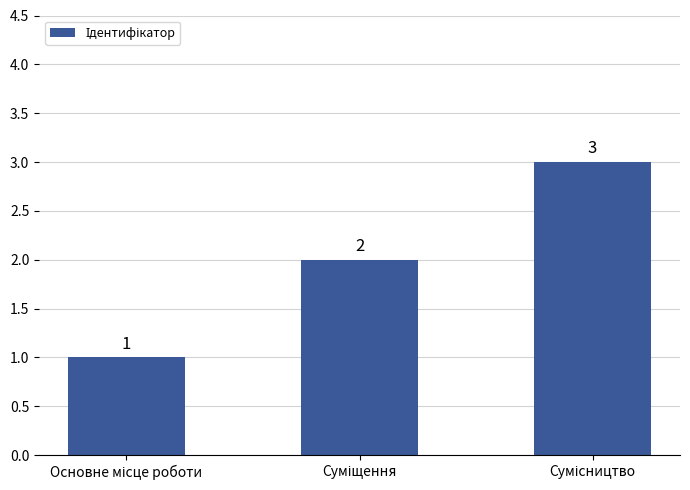

Reading left to right, transcribe all the data shown in this chart.

1	2	3